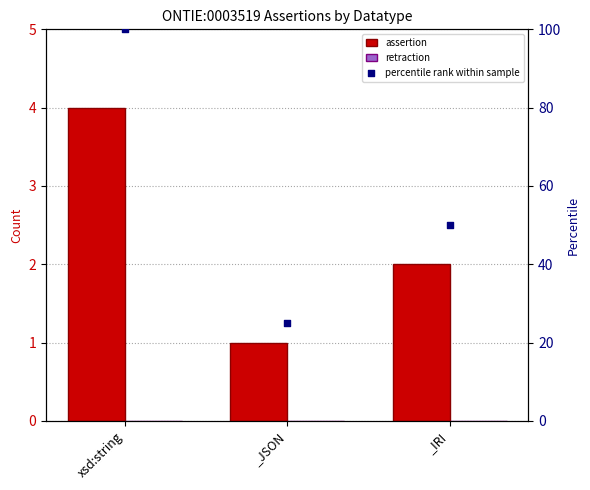

Is the value of retraction at _JSON greater than the value of percentile rank within sample at _JSON?

No